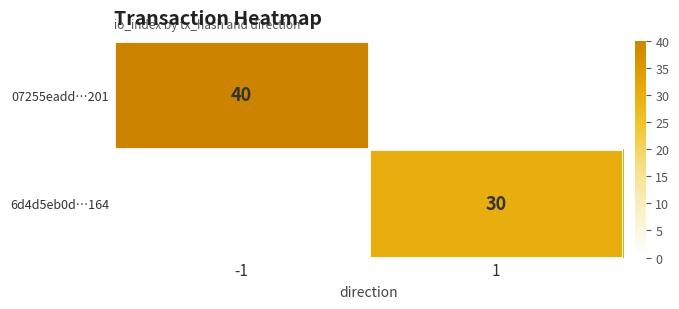

The value of 07255eadd…201 at -1 is 14. True or false?

False